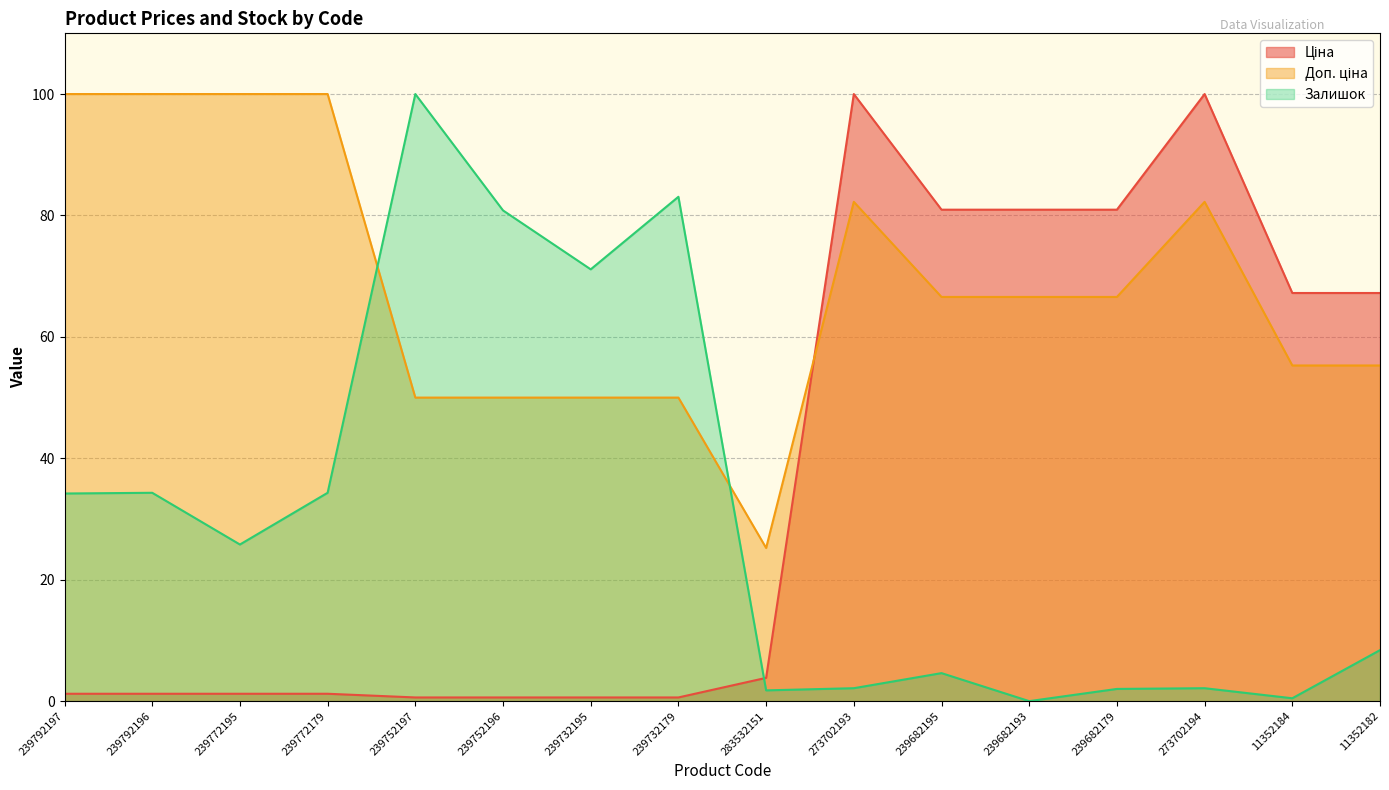

Which label corresponds to the smallest value in the chart?

239682193